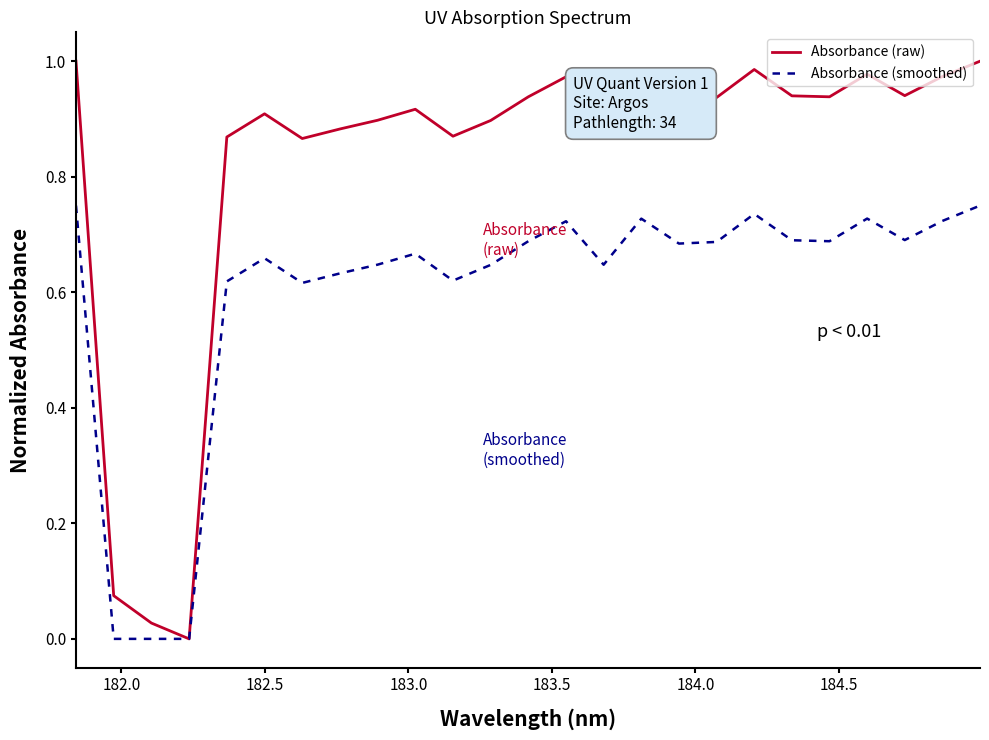

Which series has the largest range (max minus min)?

Absorbance (raw)